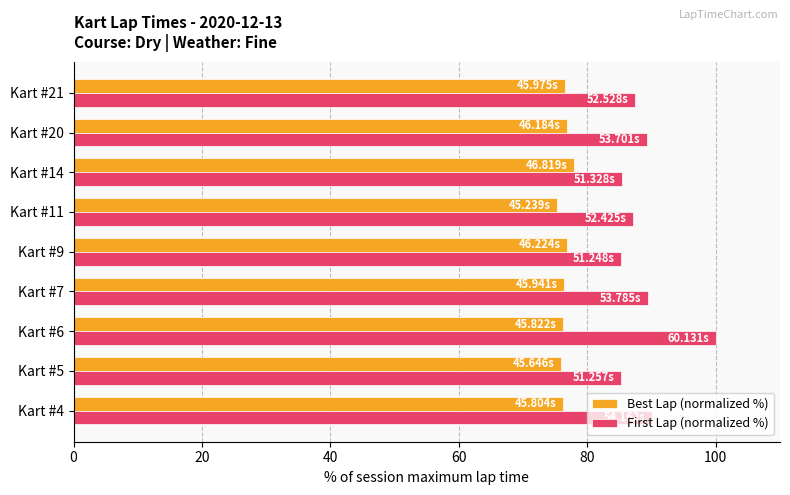

What is the difference between the highest and lowest values at Kart #11?

12.0